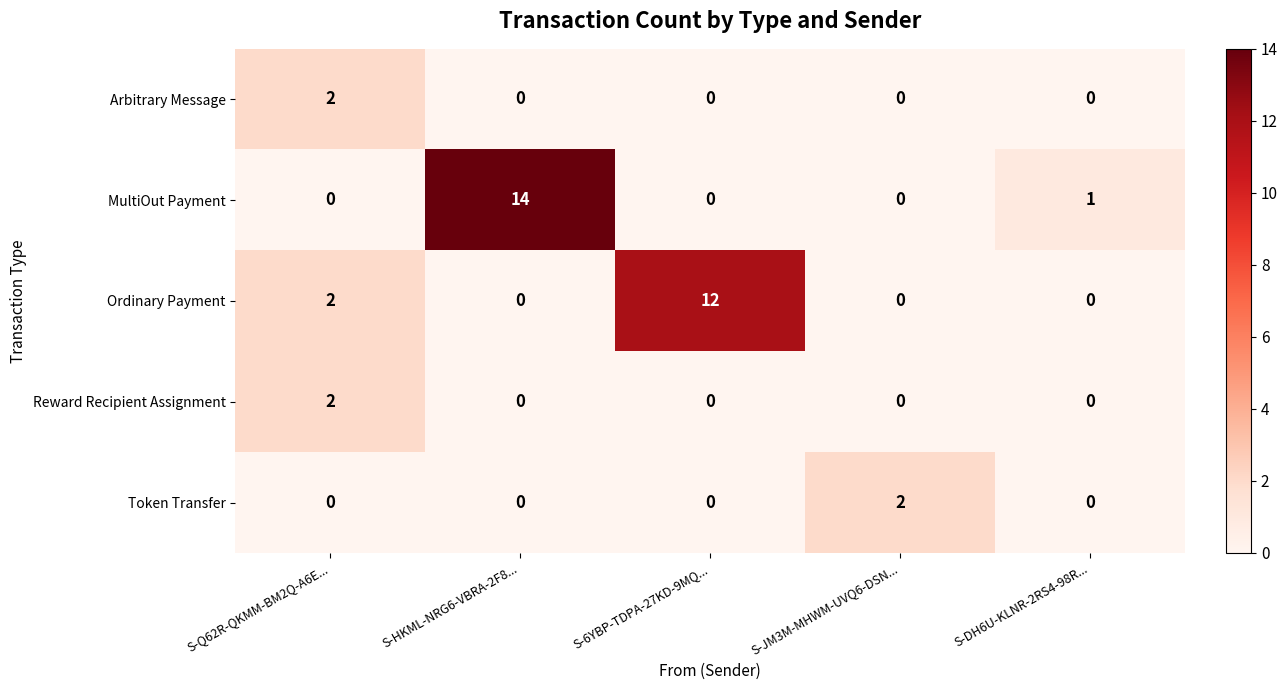

Which category has the highest value in the Ordinary Payment series?

S-6YBP-TDPA-27KD-9MQ...